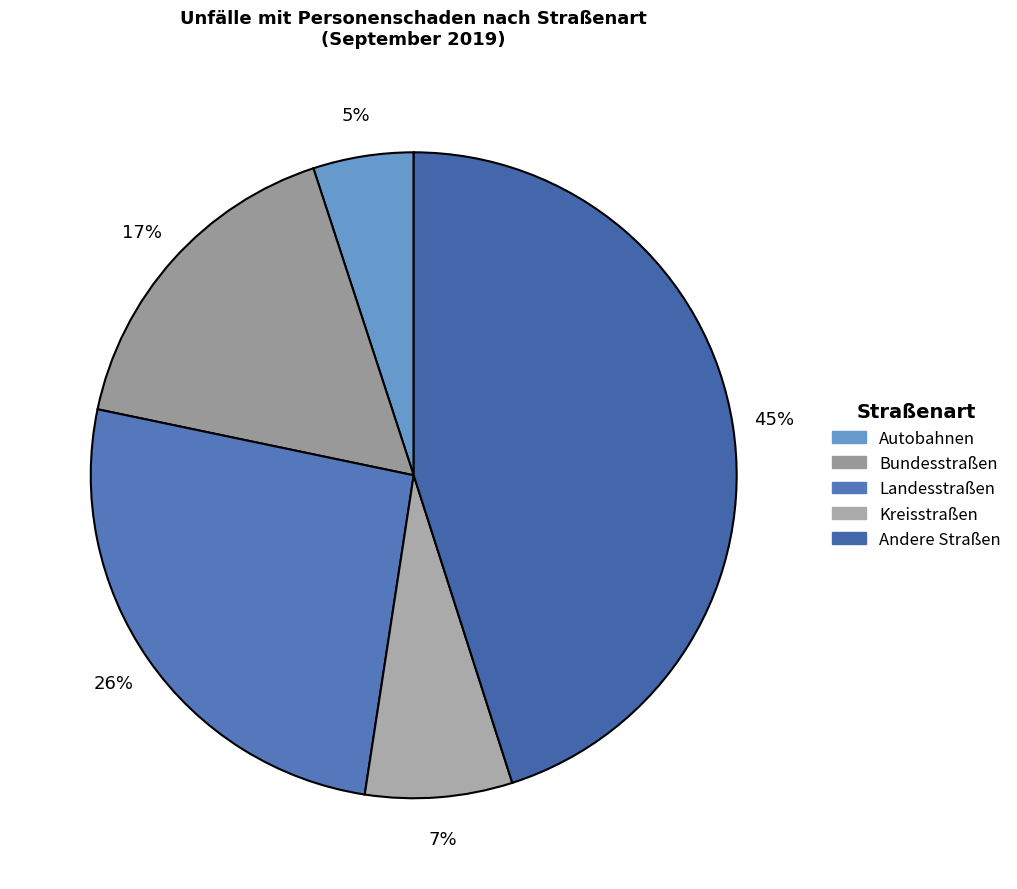

To the nearest percent, what portion does Bundesstraßen represent?

17%